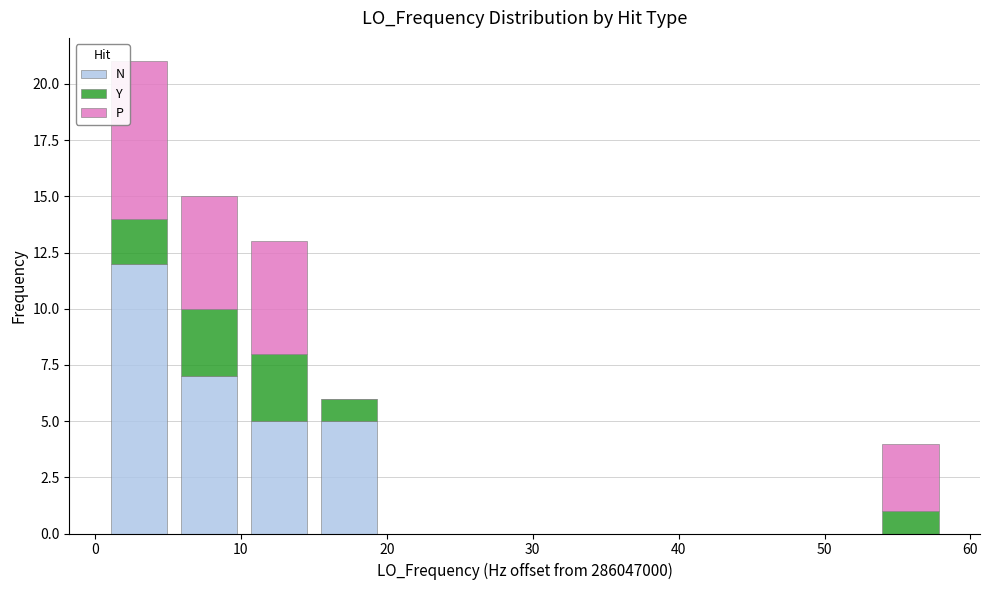

Which range on the x-axis has the tallest stacked bar (by total height)?

1 to 5